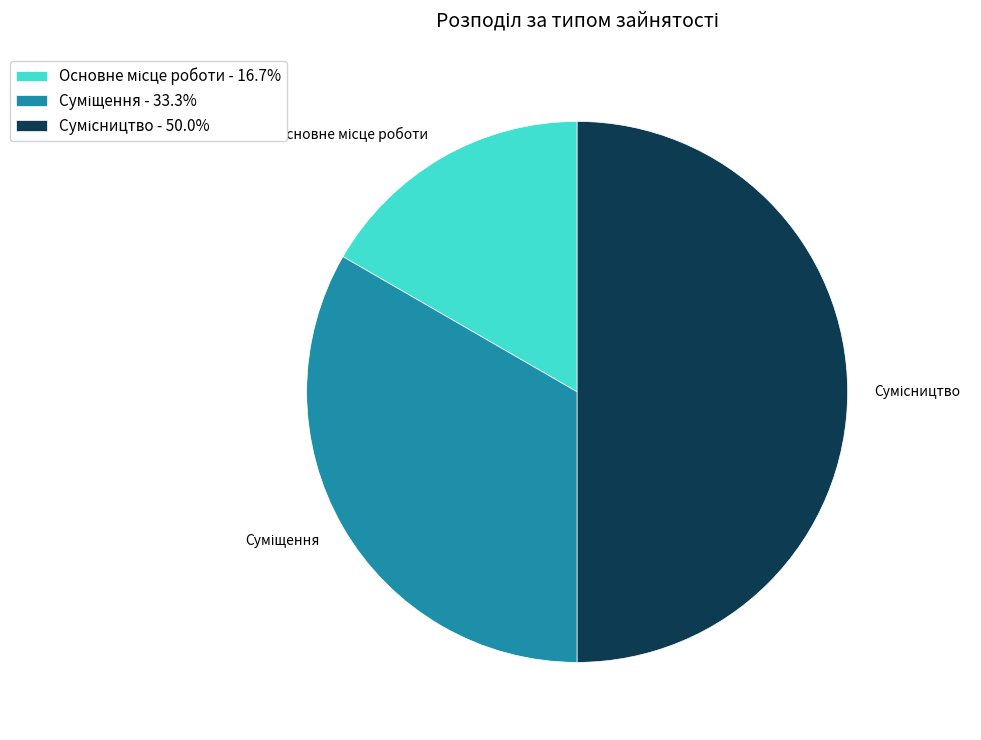

Count the number of slices in the pie.

3